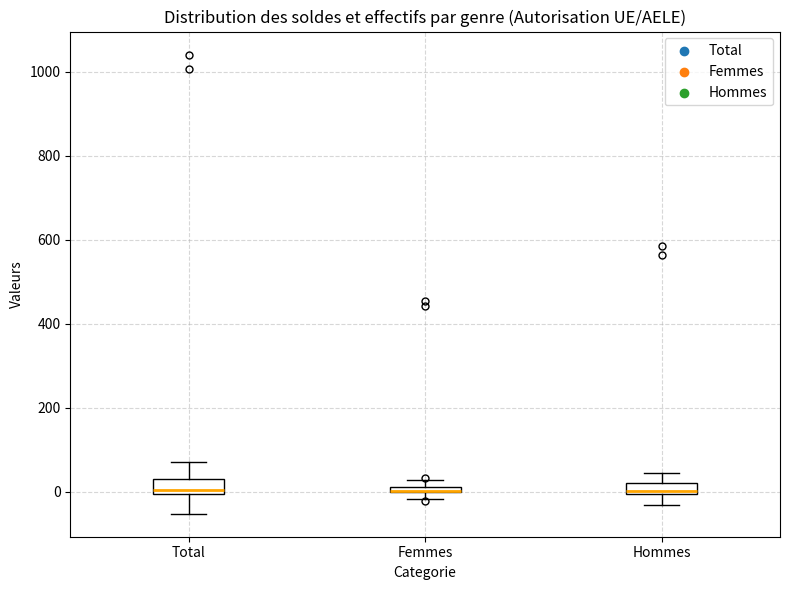

Where is the lower edge of the box for Hommes on the y-axis? The values are not printed on the chart, so give them approximately, as read against the axis.

0